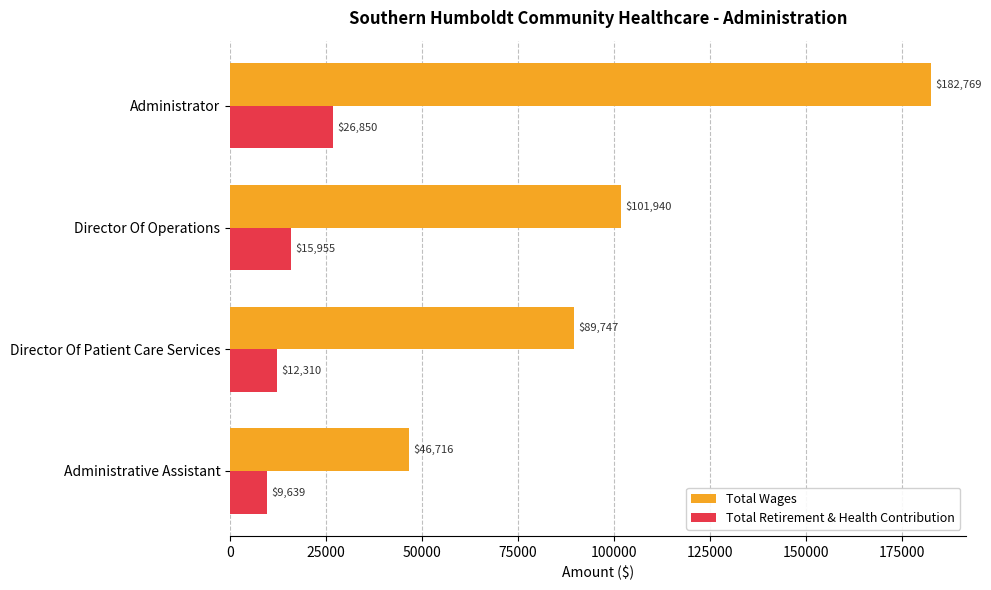

Is it true that Total Wages equals 24782 at Administrative Assistant?

False